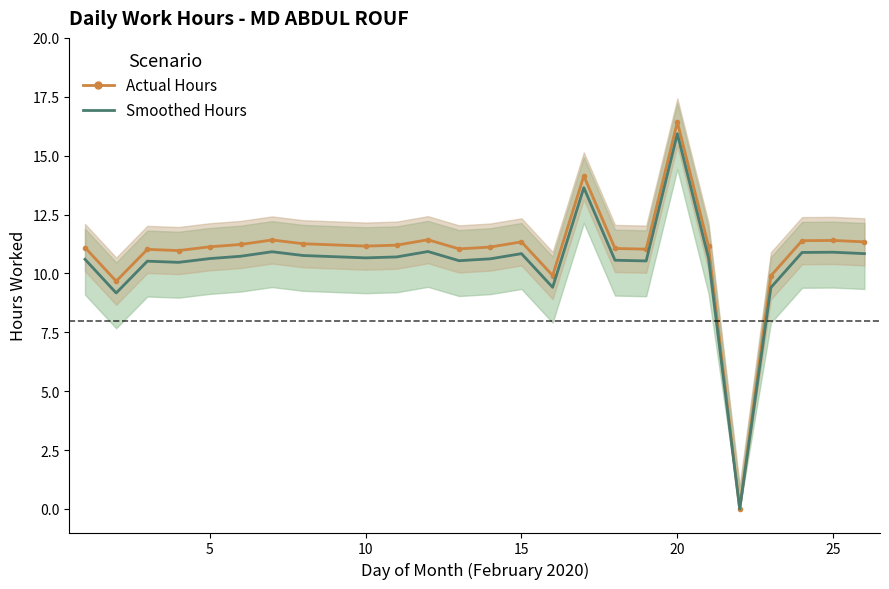

What is the sum of all Smoothed Hours values?

260.8